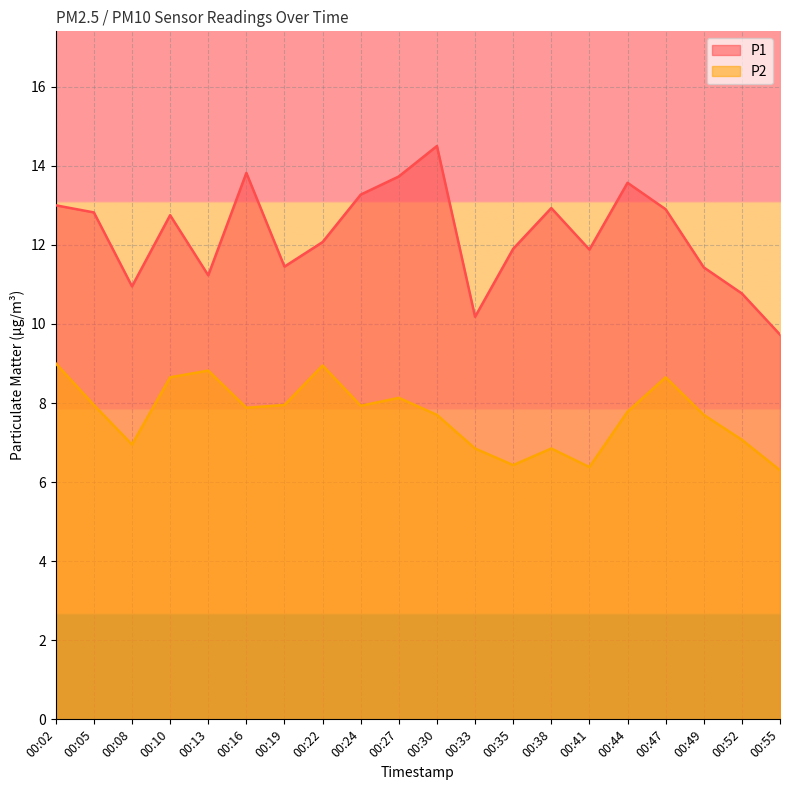

What is the value of the P2 point at the 8th from the left?

8.9